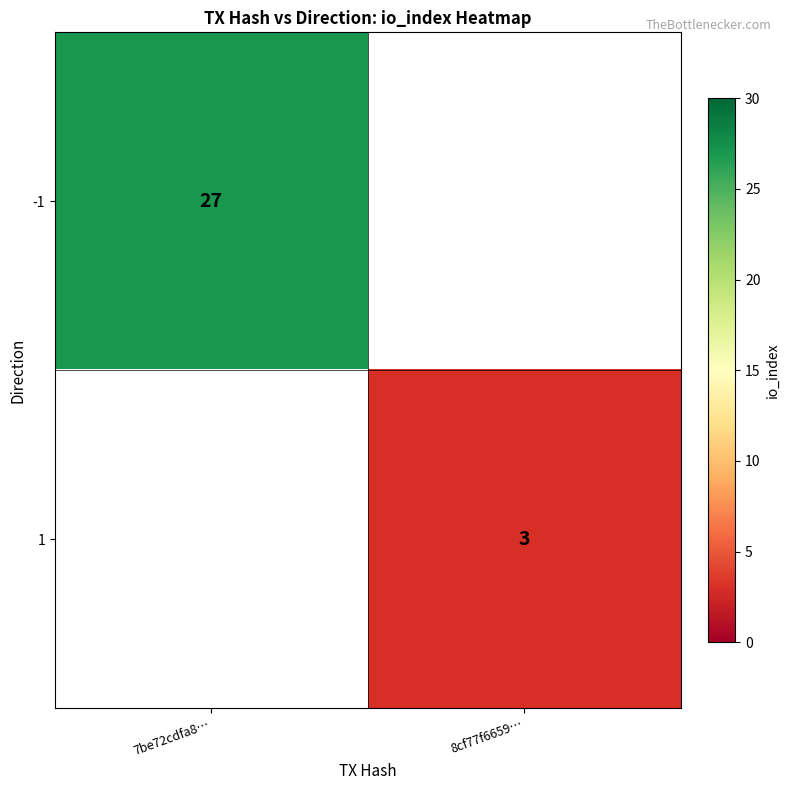

True or false: 1 has a value of 3 at 8cf77f6659….

True